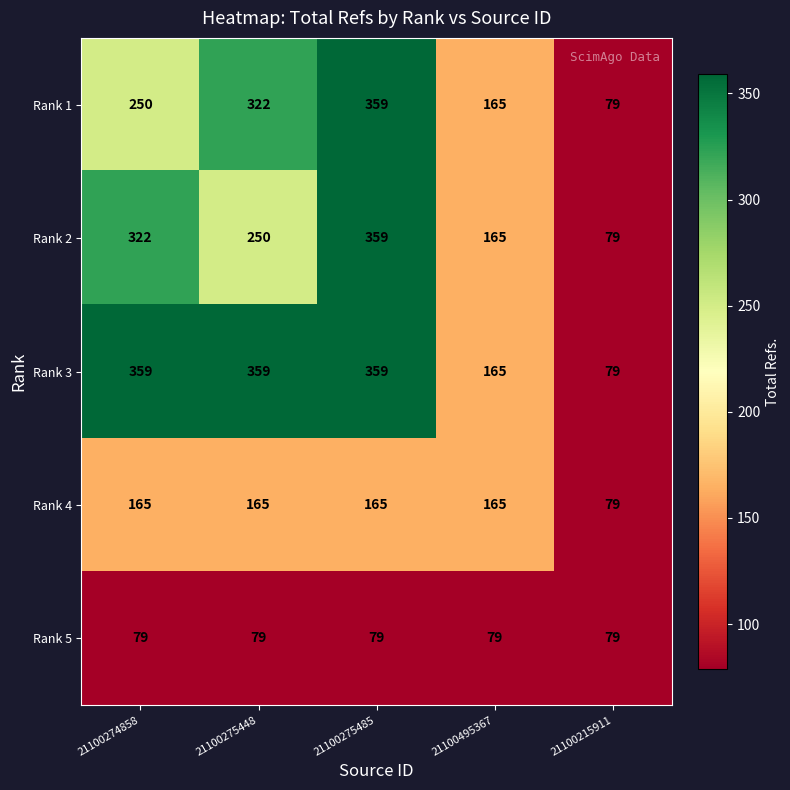

Reading left to right, what are all the values shown in this chart?

Rank 1: 21100274858=250	21100275448=322	21100275485=359	21100495367=165	21100215911=79
Rank 2: 21100274858=322	21100275448=250	21100275485=359	21100495367=165	21100215911=79
Rank 3: 21100274858=359	21100275448=359	21100275485=359	21100495367=165	21100215911=79
Rank 4: 21100274858=165	21100275448=165	21100275485=165	21100495367=165	21100215911=79
Rank 5: 21100274858=79	21100275448=79	21100275485=79	21100495367=79	21100215911=79